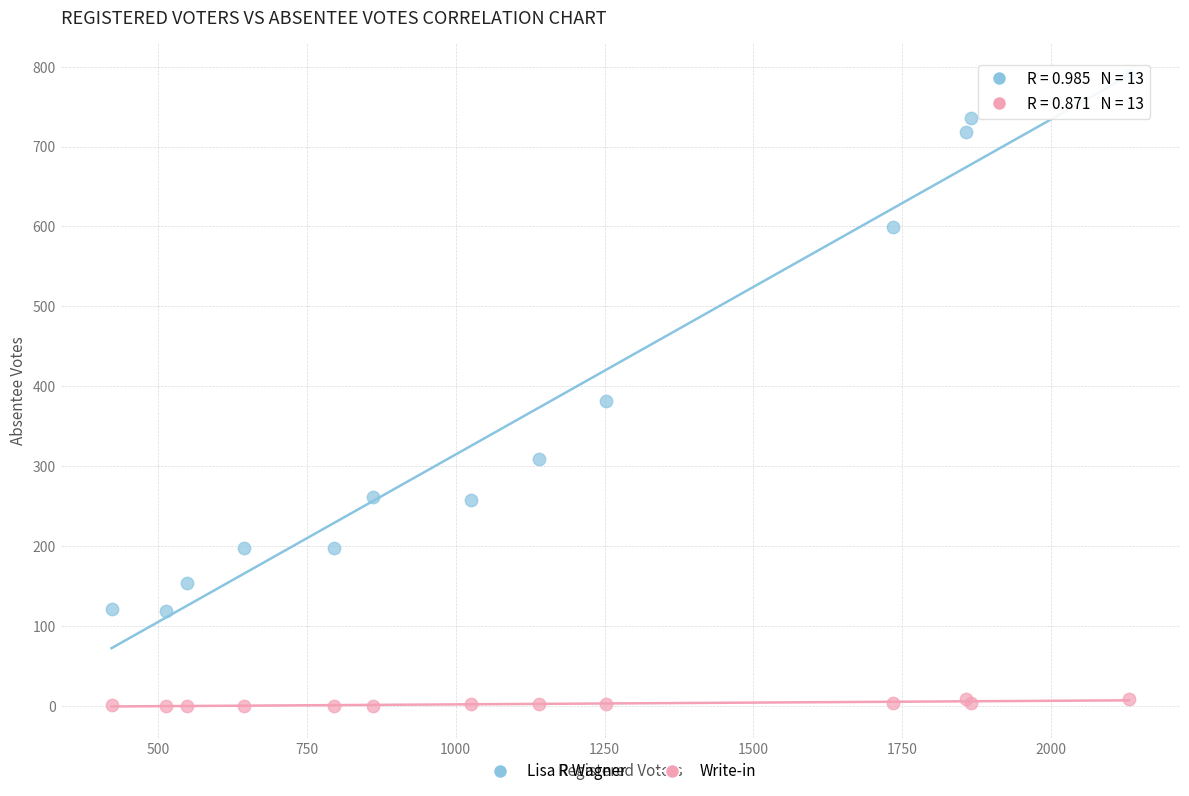

What are all the series names shown in the legend?

Lisa R Wagner, Write-in